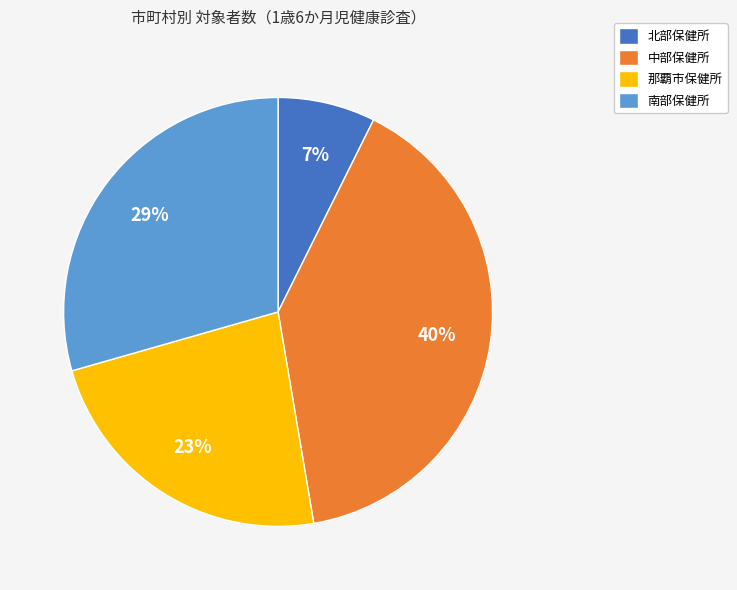

To the nearest percent, what is the average slice percentage?

25%